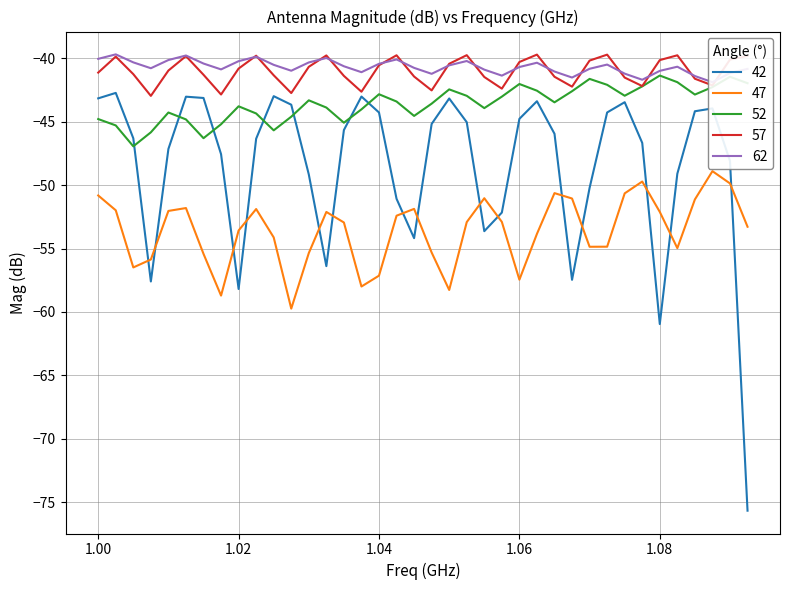

What is the spread (max minus min) of values at 1.0475?

14.1